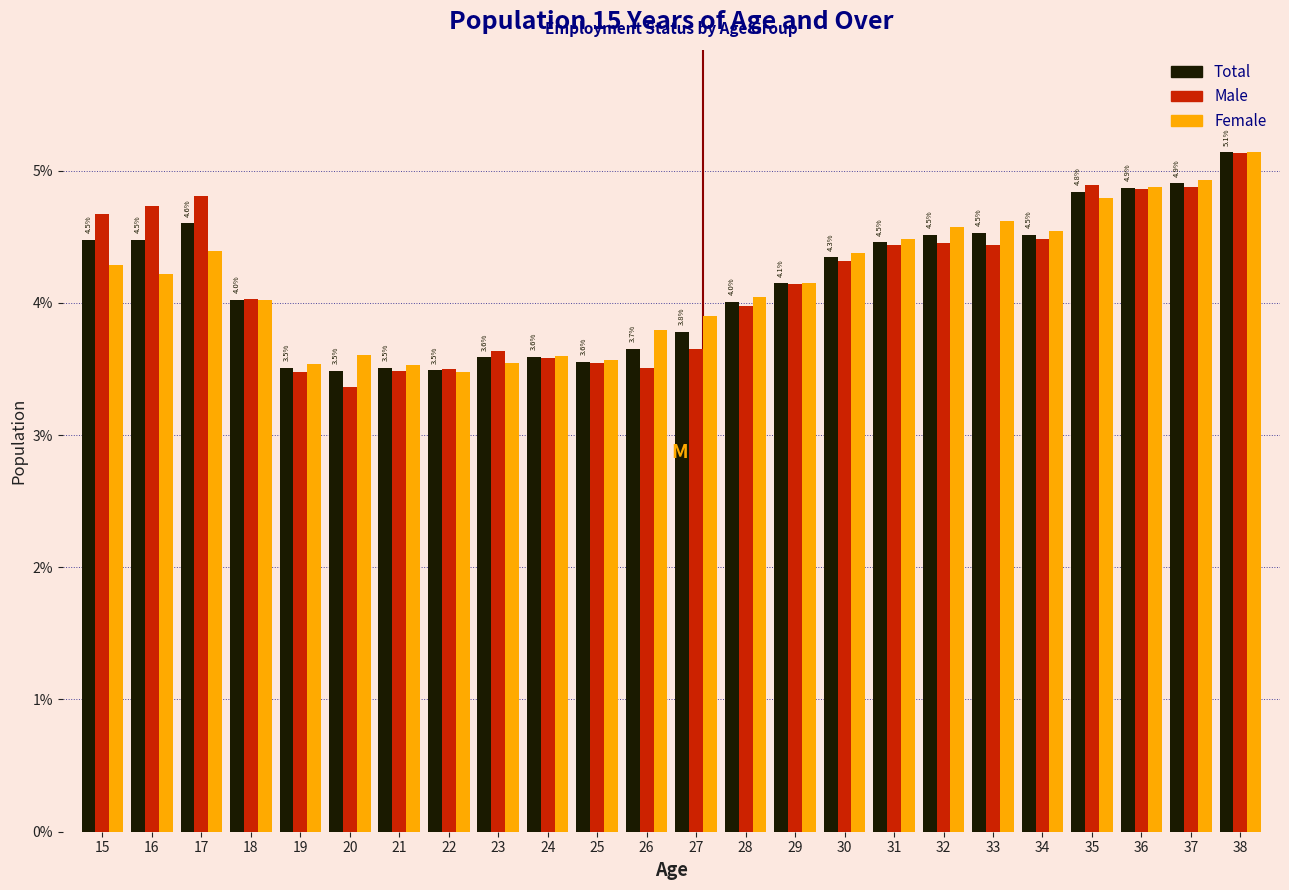

Between 24 and 28, which series saw the biggest shift?

Female